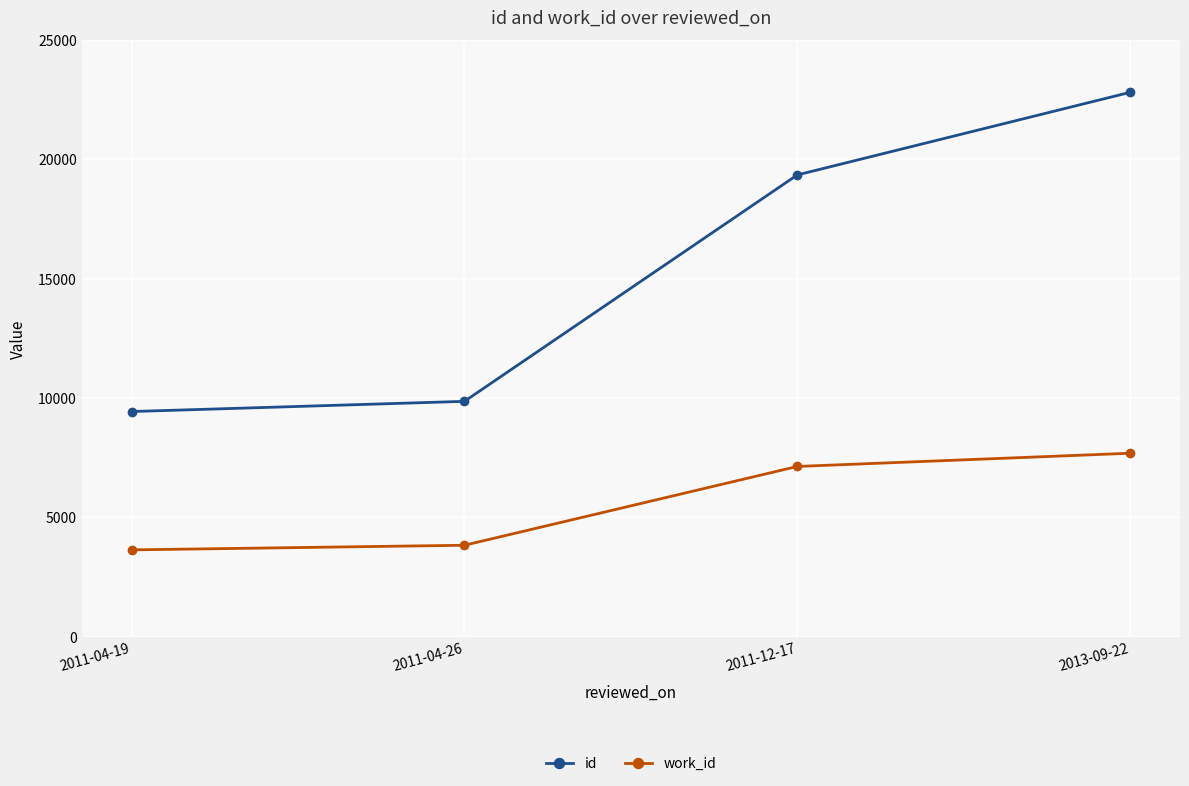

Which series has the largest total across all categories?

id